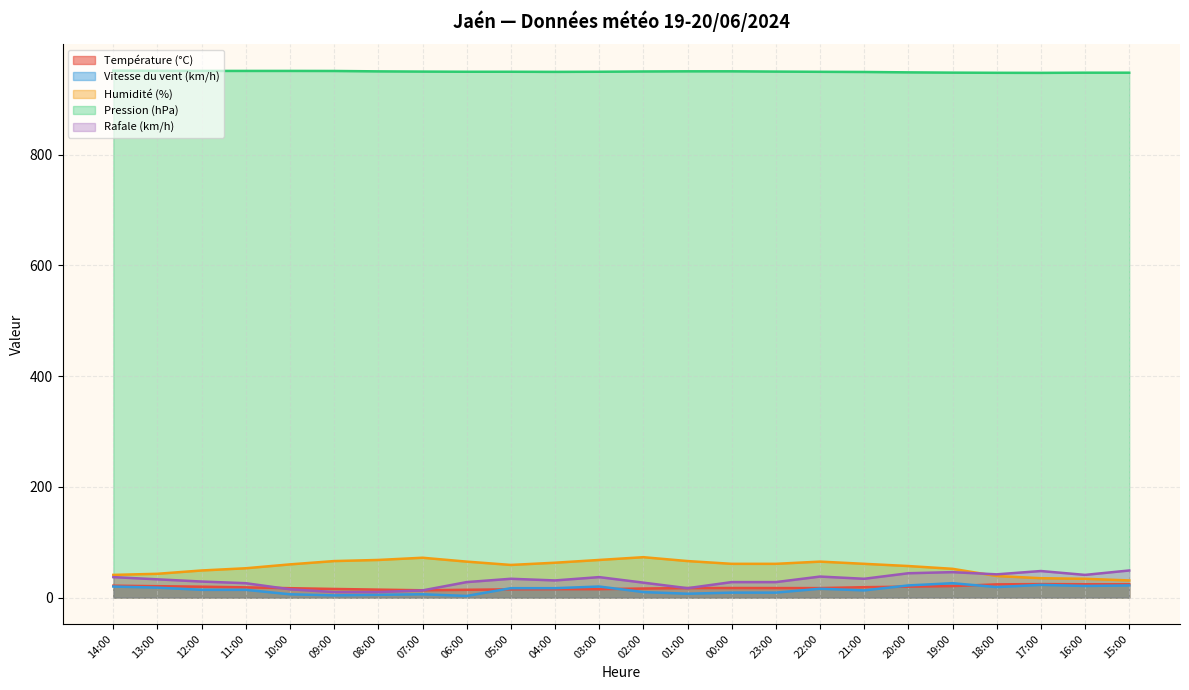

In Température (°C), how many points are higher than both neighbors (excluding endpoints)?

2